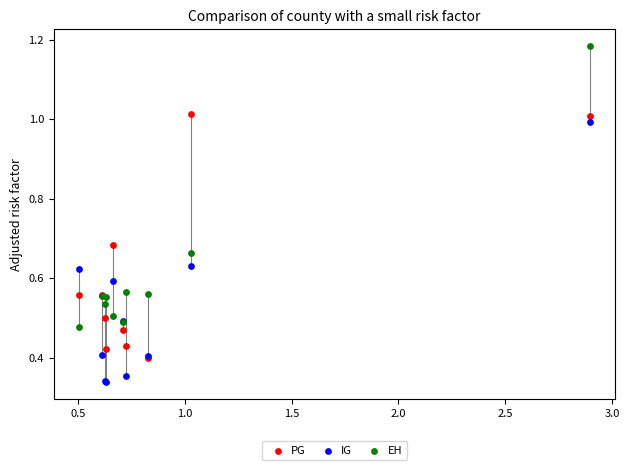

What are all the series names shown in the legend?

PG, IG, EH